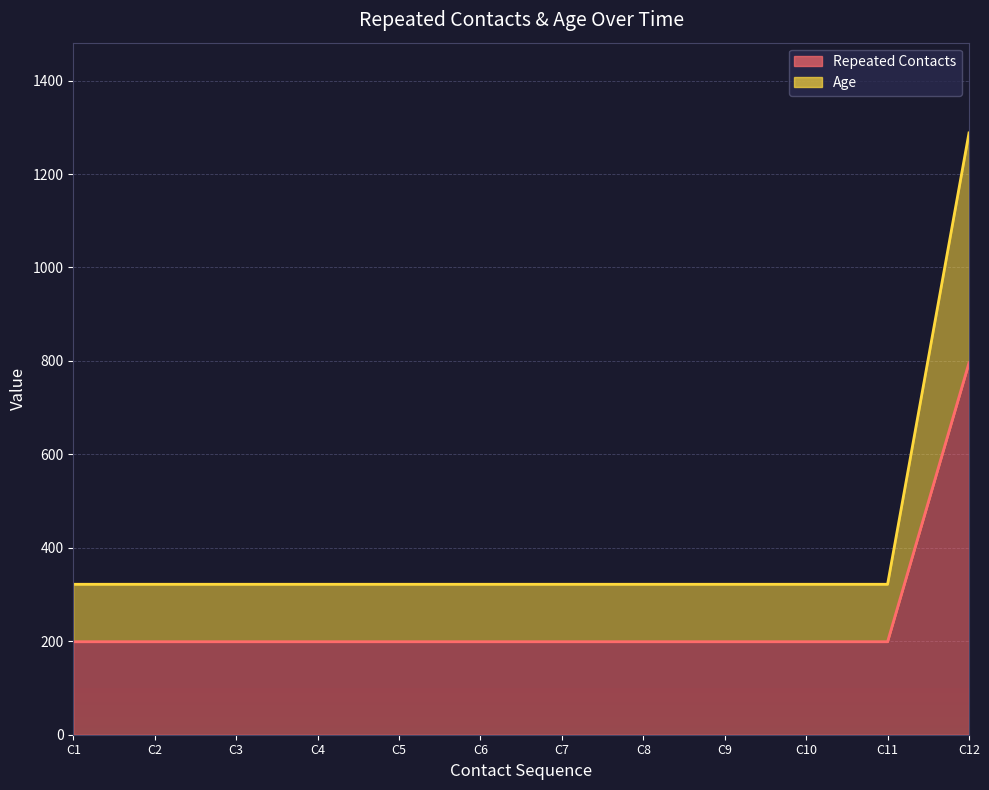

Which series has the widest spread of values?

Age line